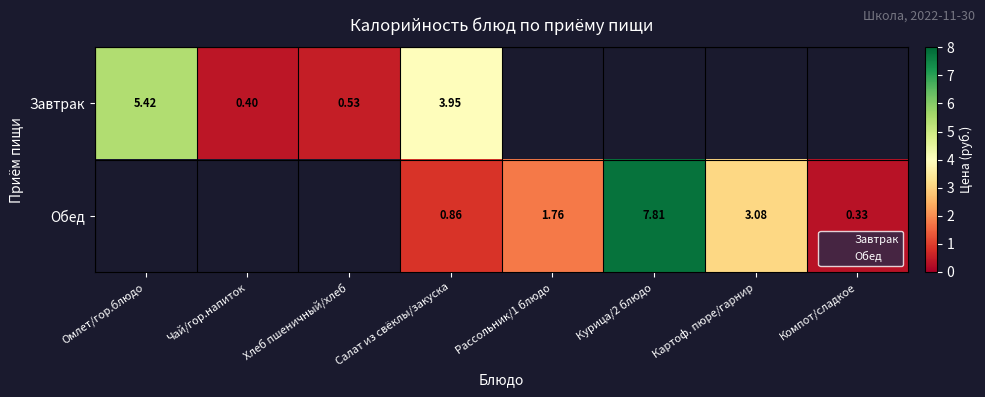

Which label corresponds to the smallest value in the chart?

Компот/сладкое